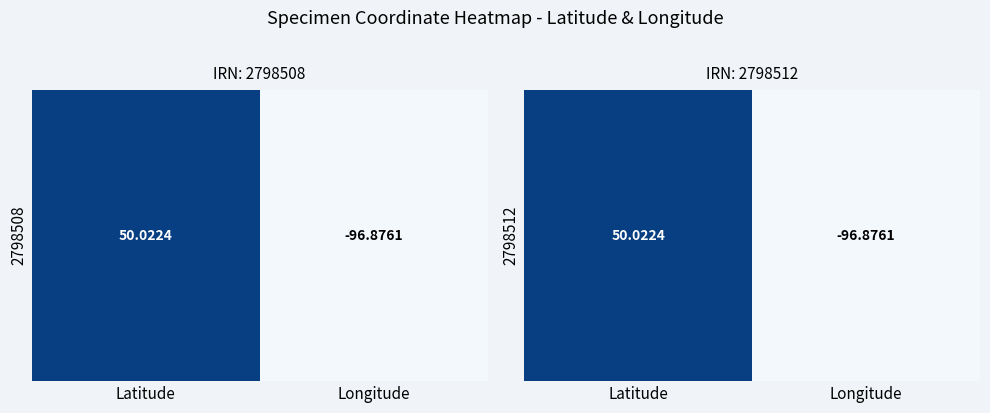

Which label corresponds to the smallest value in the chart?

Longitude